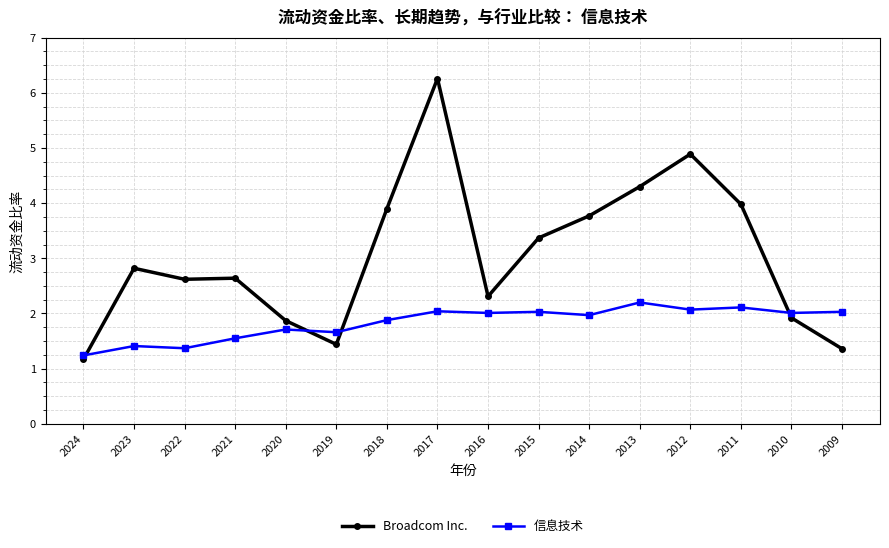

Which series has the widest spread of values?

Broadcom Inc.